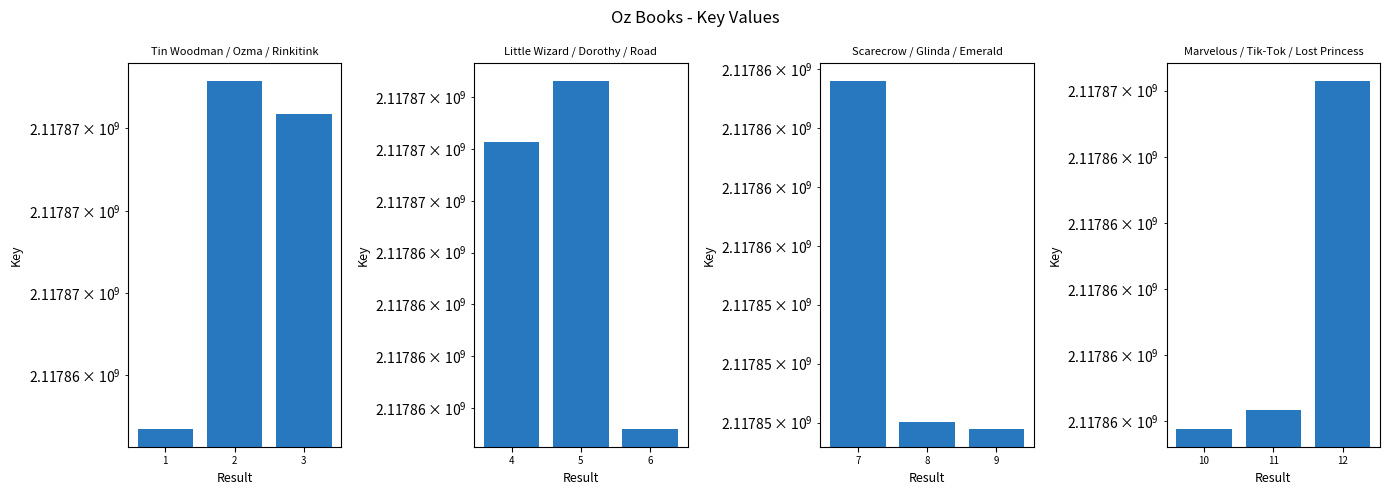

What is the sum of all Group 1 values?

6353610478